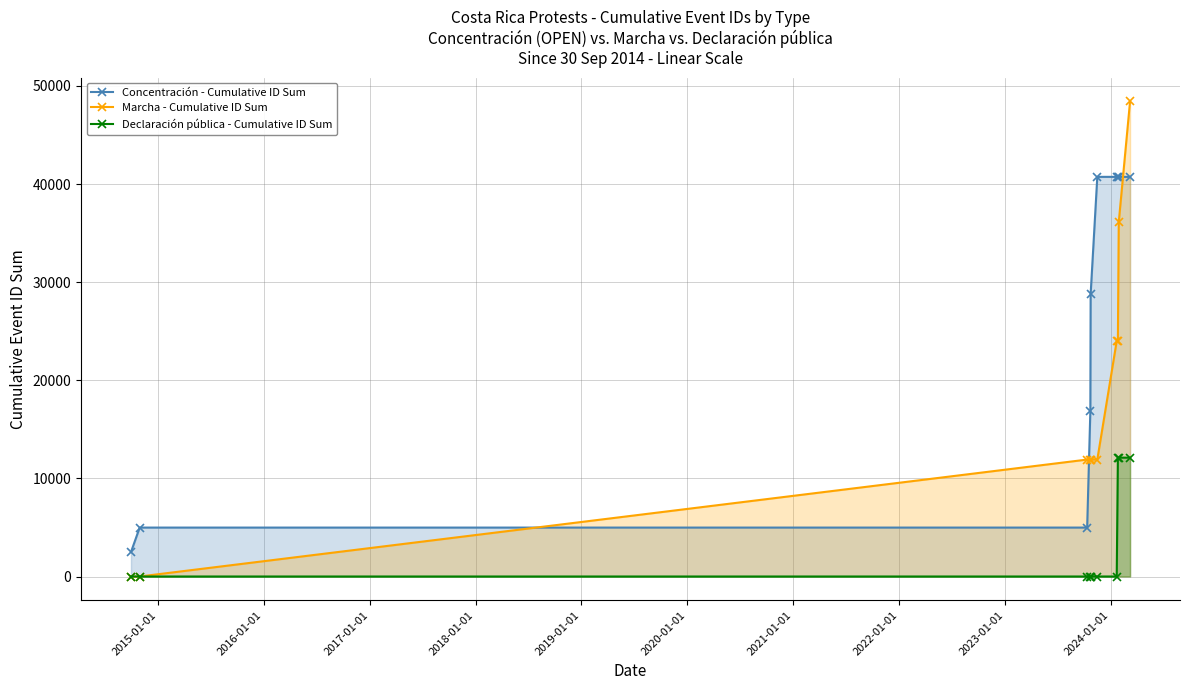

Which series has the largest range (max minus min)?

Marcha - Cumulative ID Sum